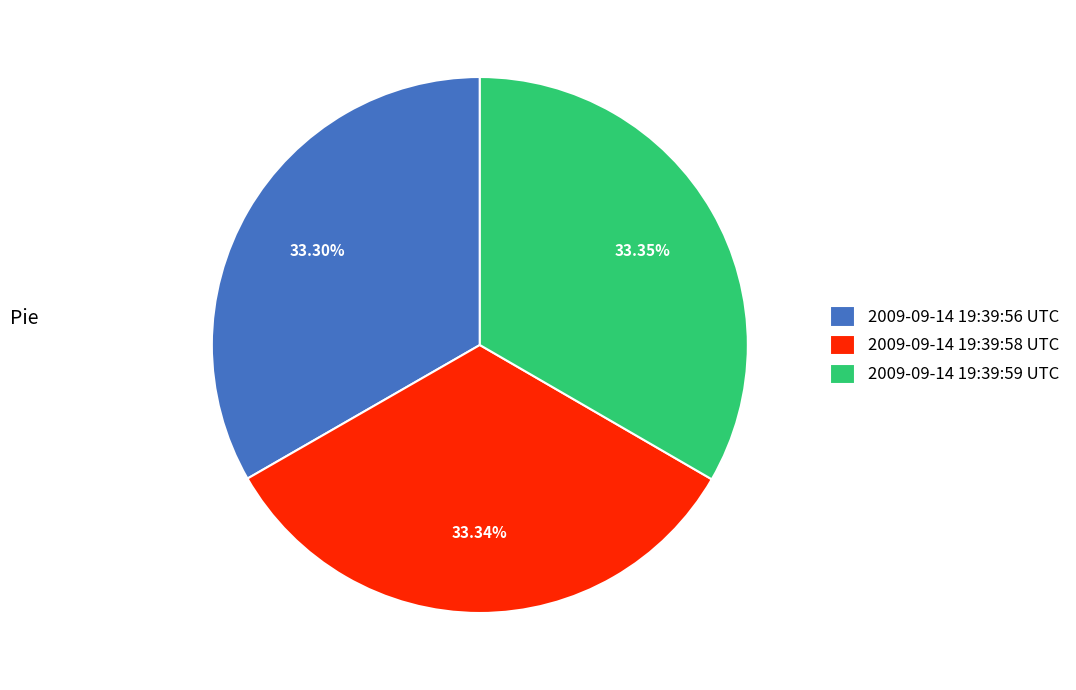

What is the ratio of the value at 2009-09-14 19:39:56 UTC to the value at 2009-09-14 19:39:58 UTC?

1.0